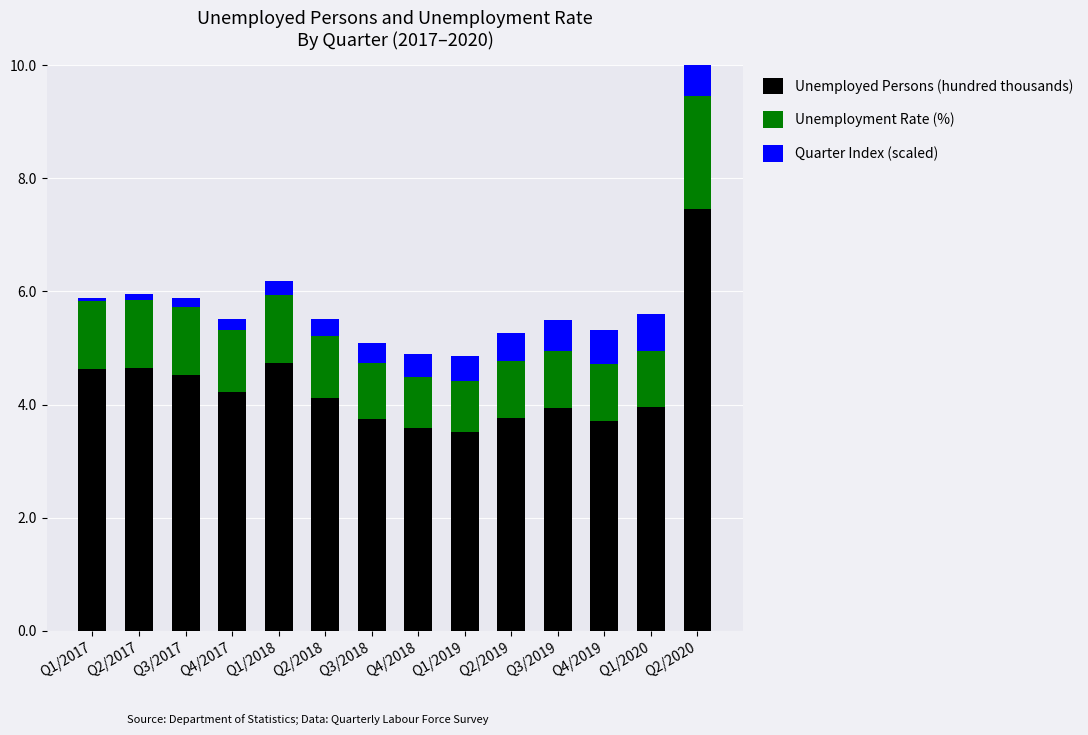

What is the label of the 13th bar from the left?

Q1/2020